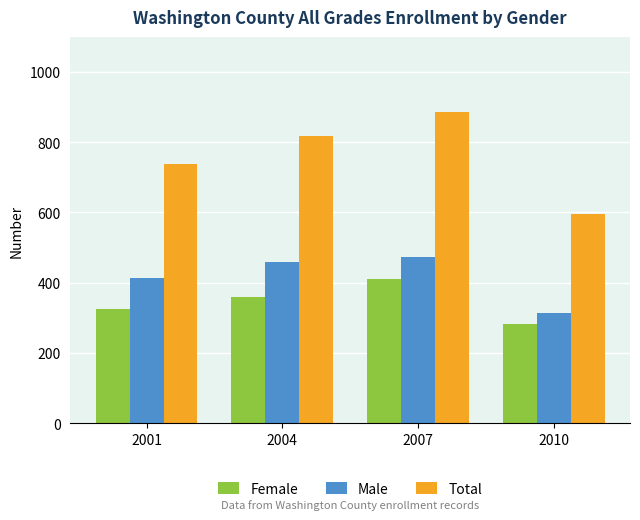

Between 2007 and 2010, which series saw the biggest shift?

Total